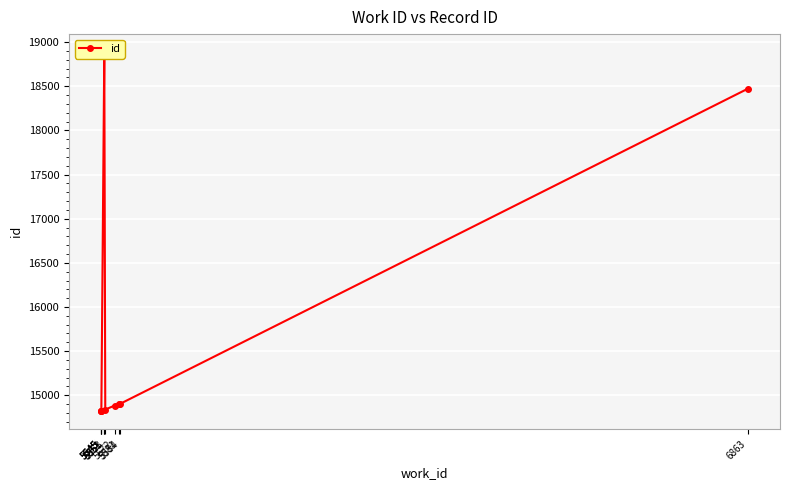

The value at 6863 is 28657. True or false?

False